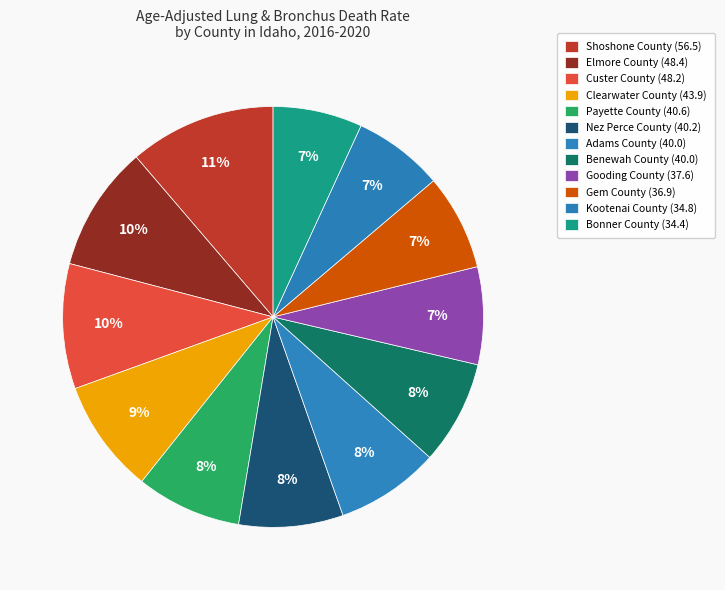

How many segments does this pie chart have?

12